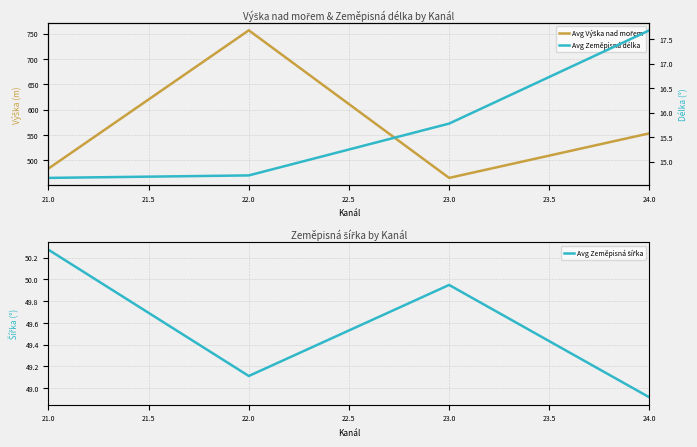

How many data points in Avg Zeměpisná délka are above 15?

2